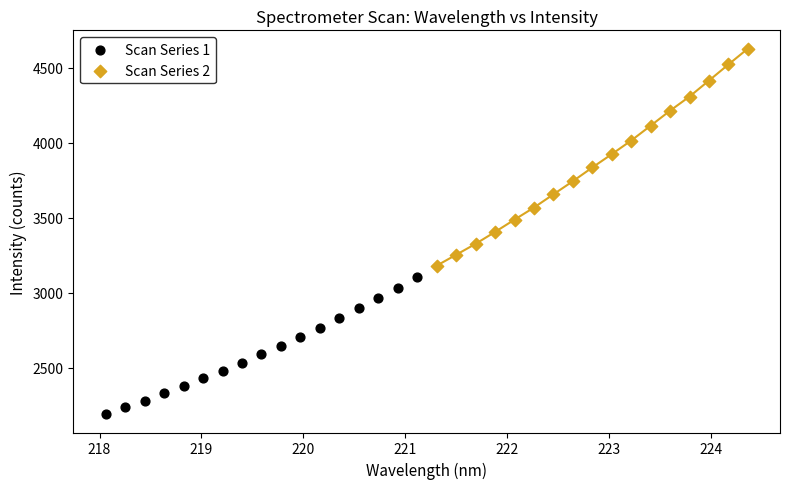

Which series contains the highest Y value?

Scan Series 2